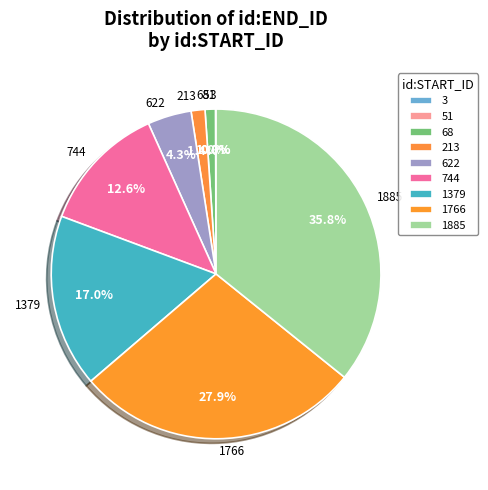

Is it true that 1766 is 28% of the pie?

True